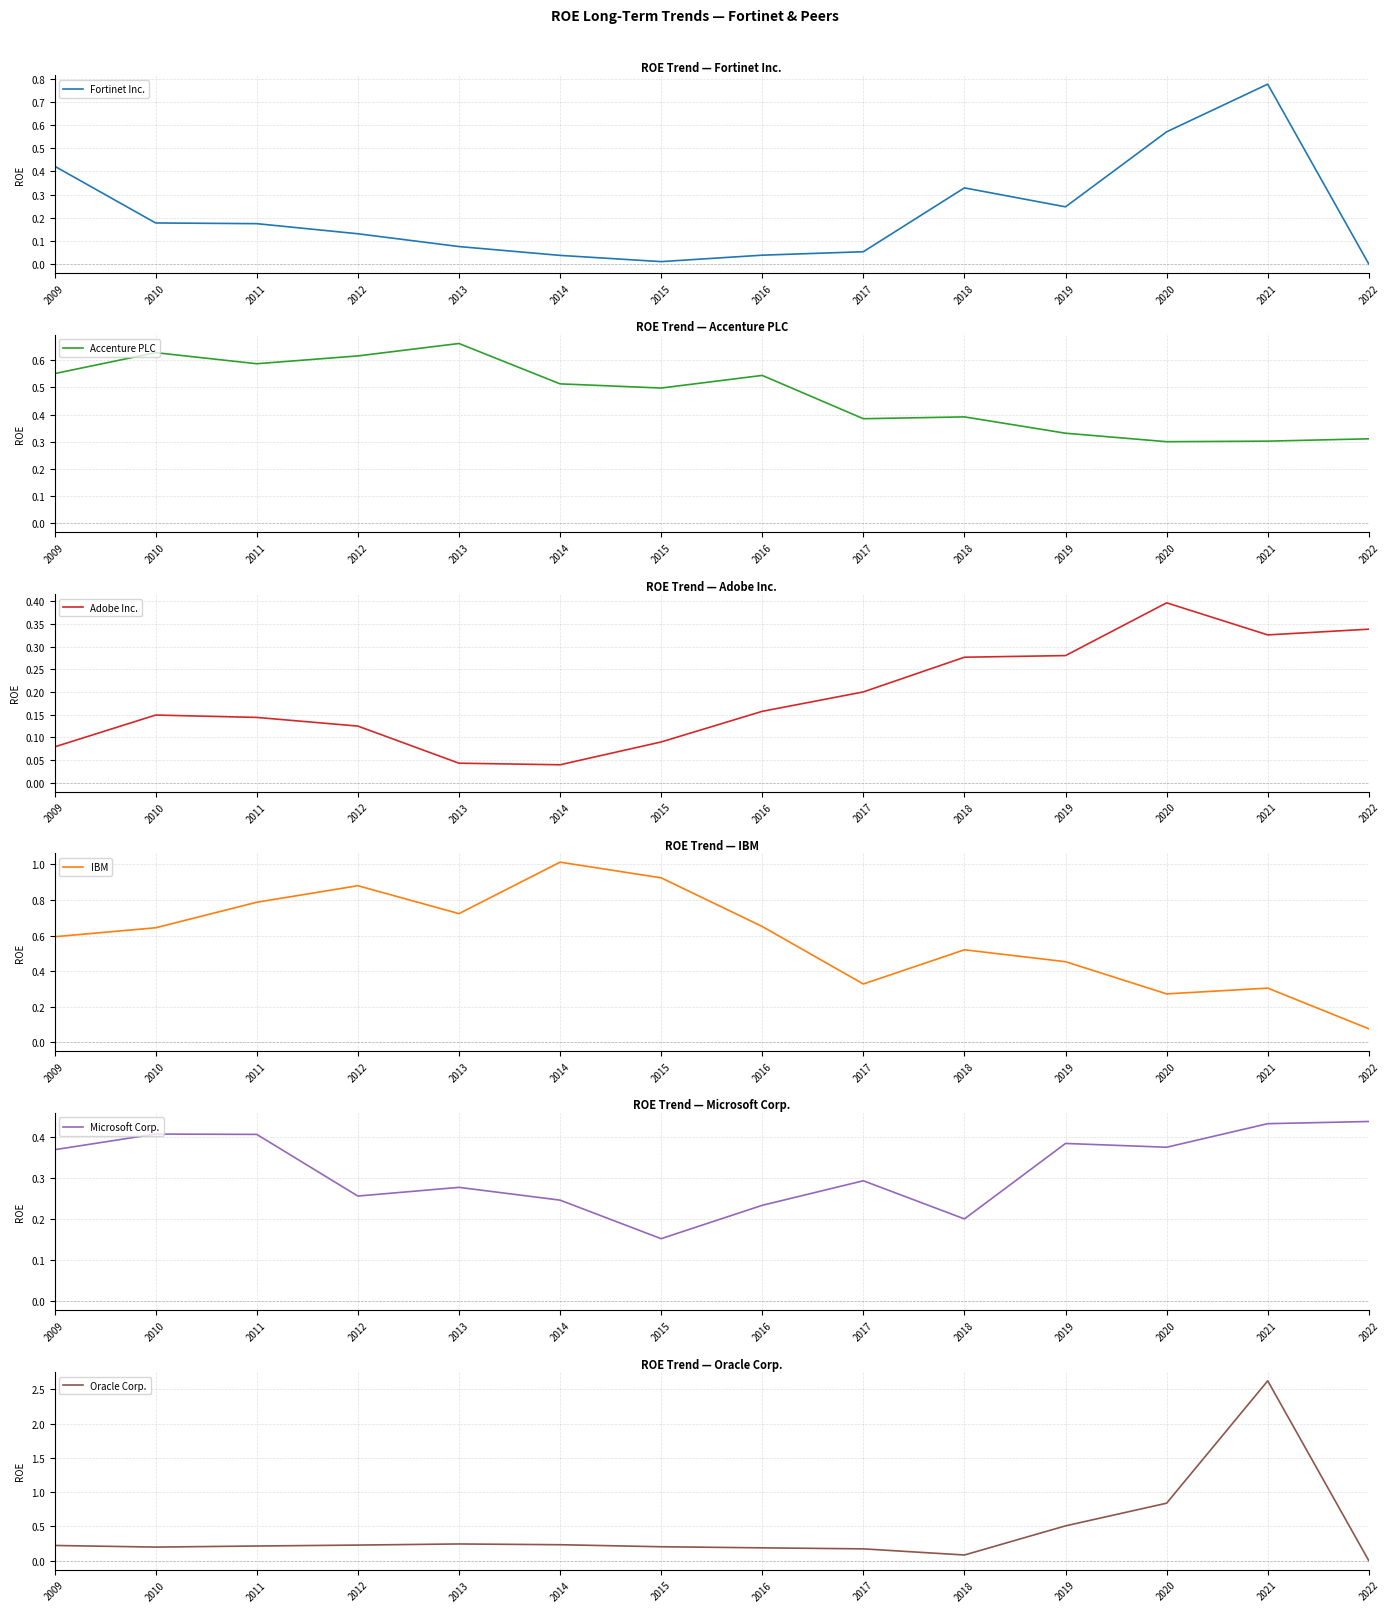

Which category has the lowest value in the Fortinet Inc. series?

2022